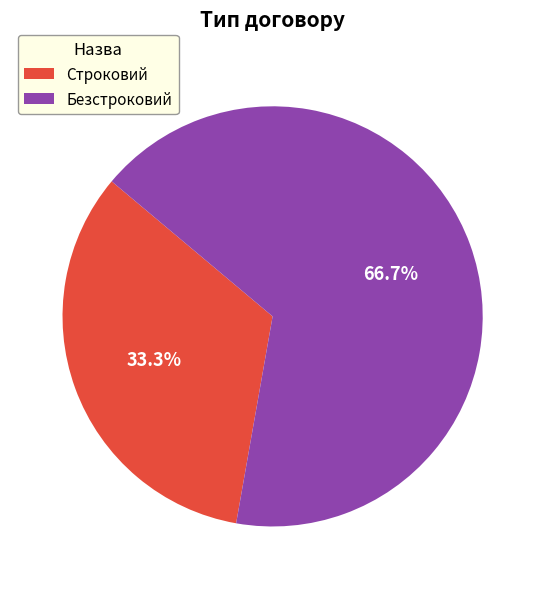

What is the total percentage of Строковий and Безстроковий?

100.0%